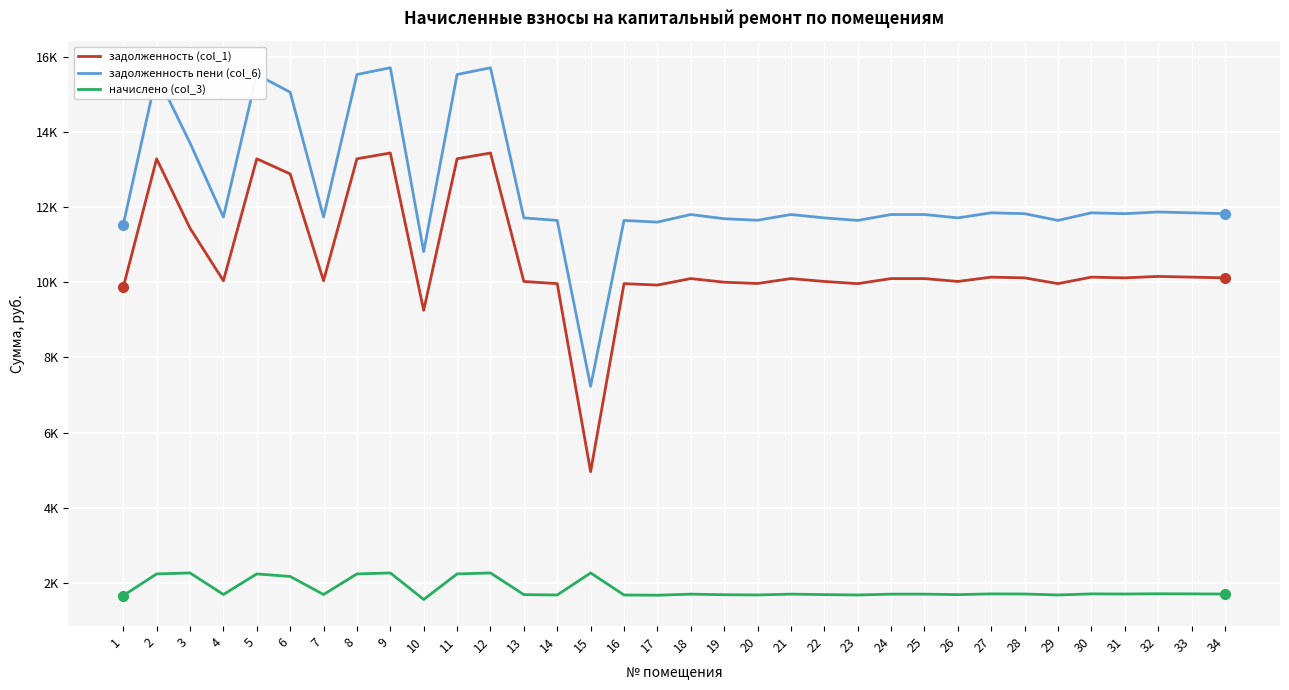

Which category has the highest value in the начислено (col_3) series?

3